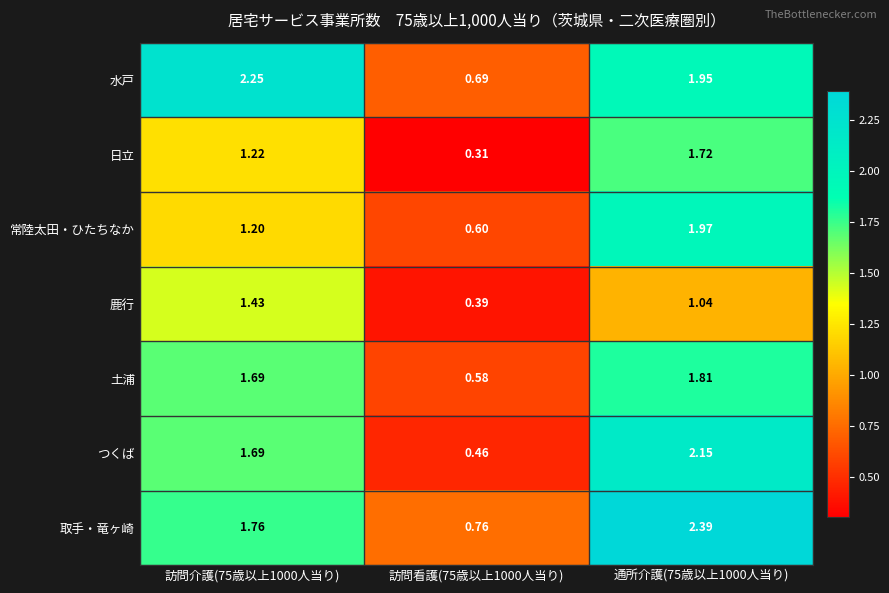

Which series has the largest range (max minus min)?

つくば